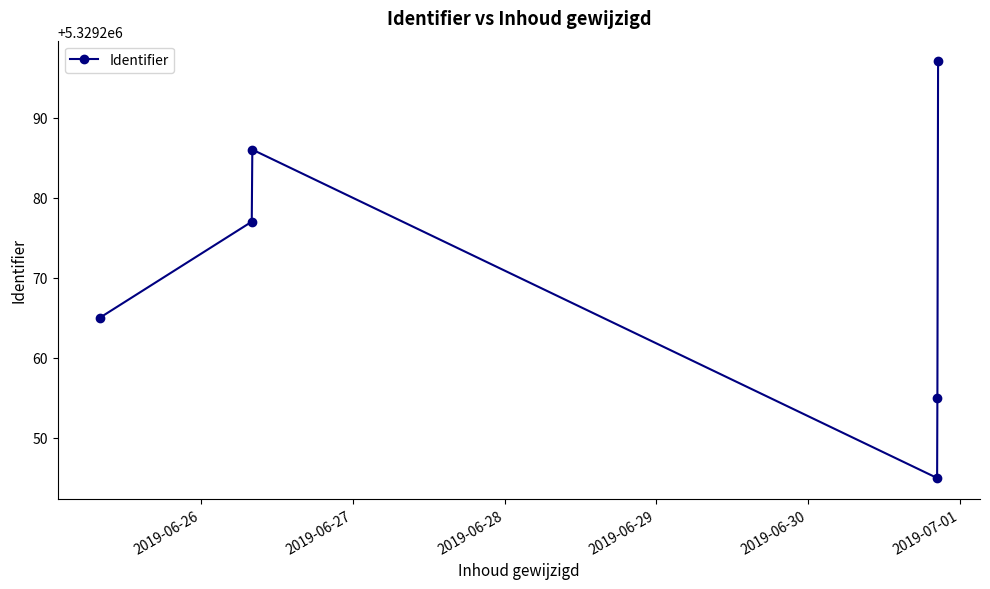

What is the value of the 3rd point from the left?

5329286